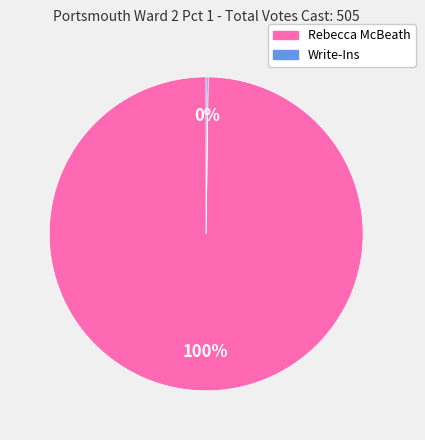

Does any single category account for the majority?

Yes